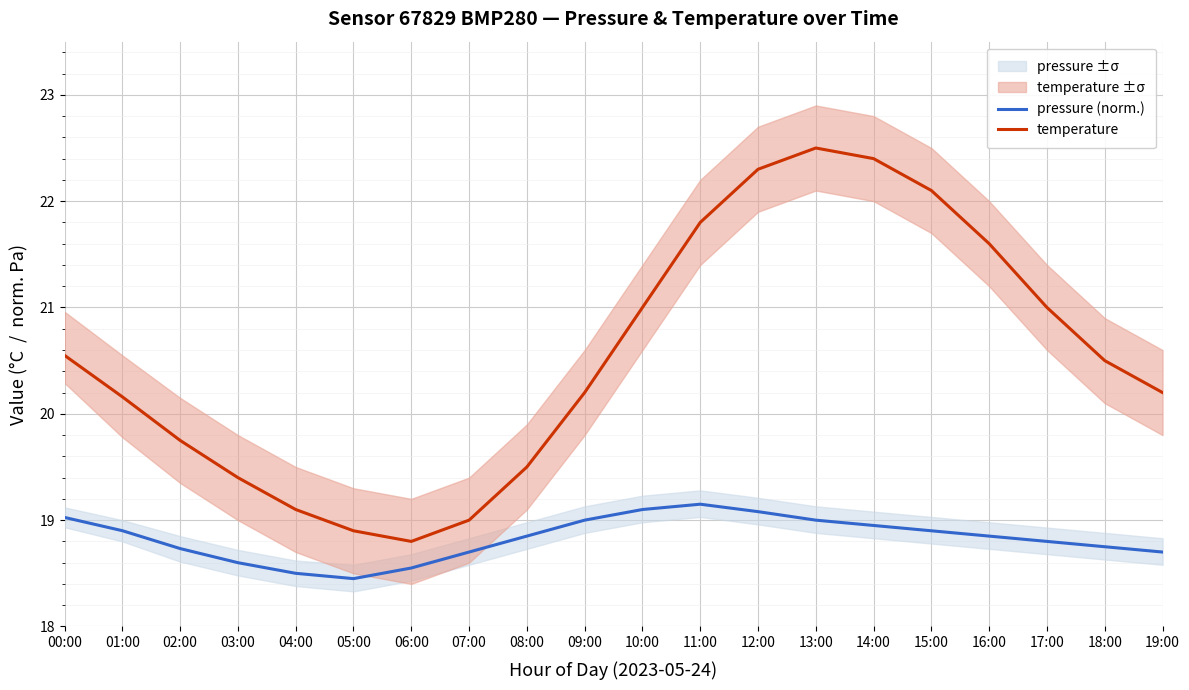

At which category is the sum across all series the highest?

13:00